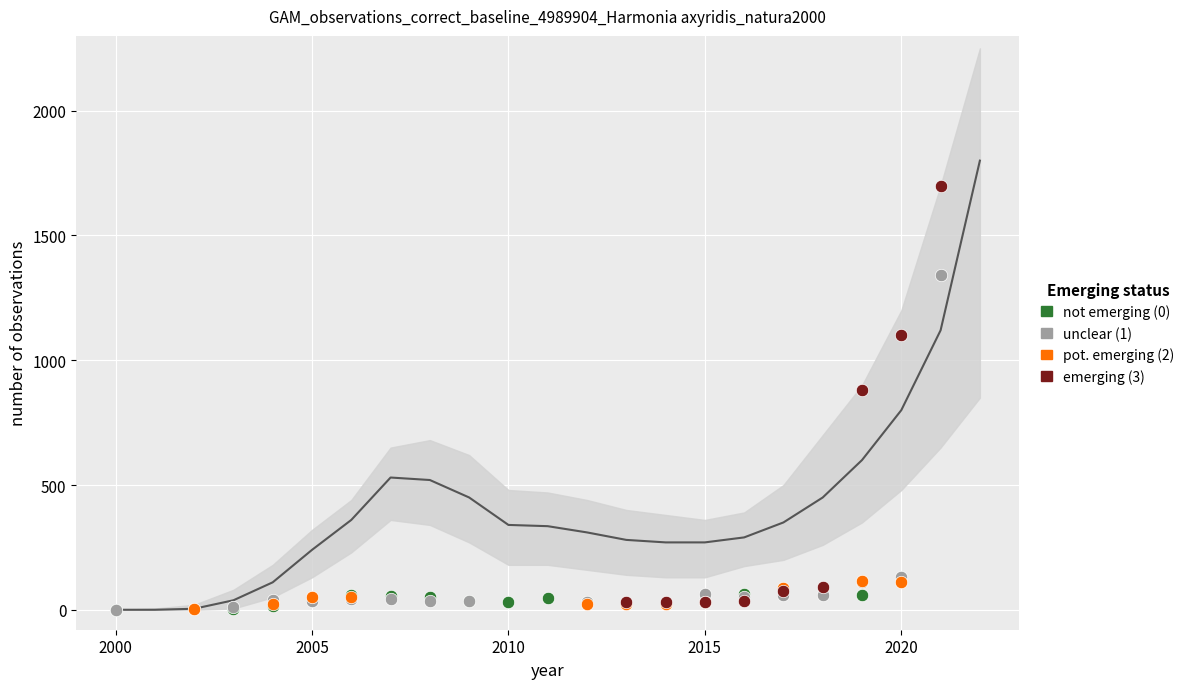

Which series contains the highest Y value?

emerging (3)